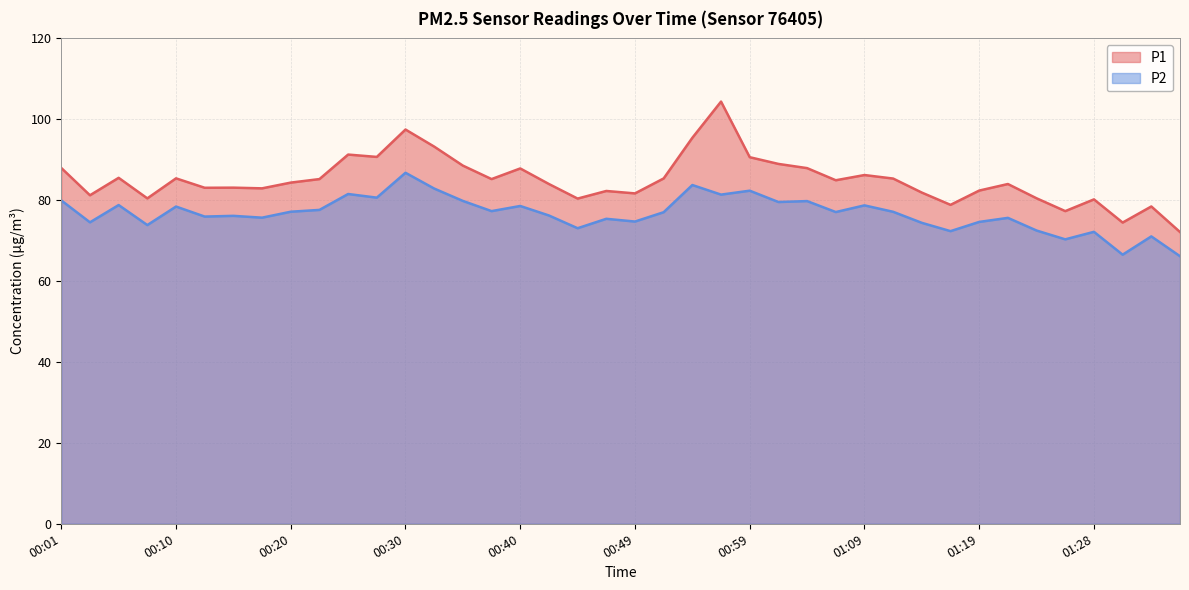

Does the chart display data point markers on the line(s)?

No